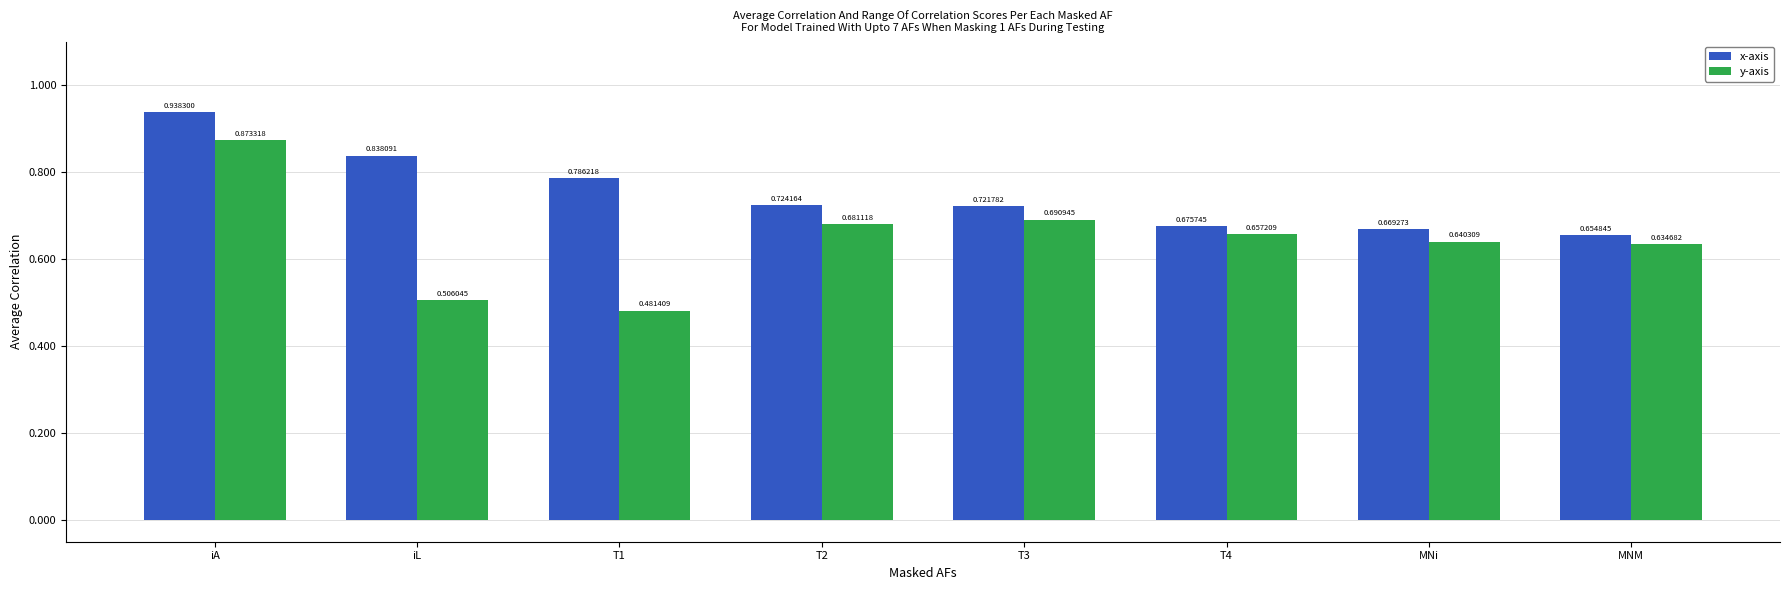

Between iA and T1, which series saw the biggest shift?

y-axis